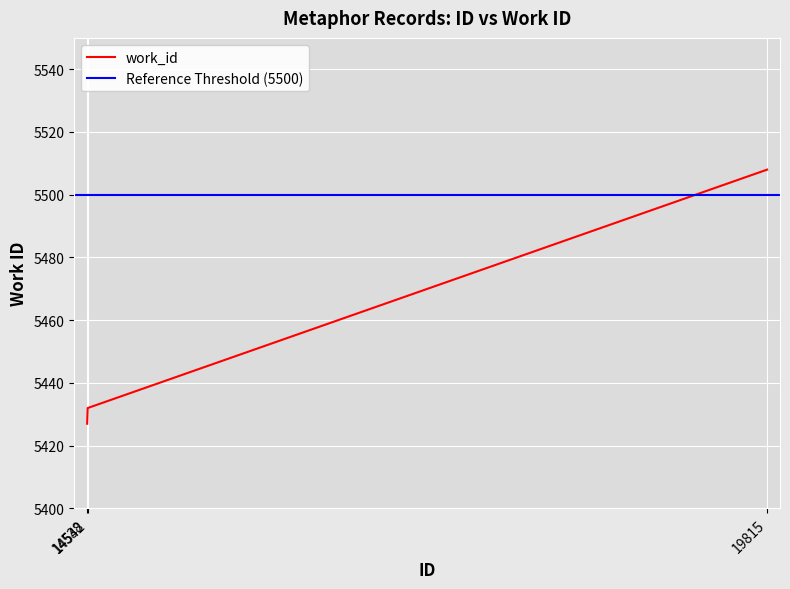

What is the smallest value displayed?

5427